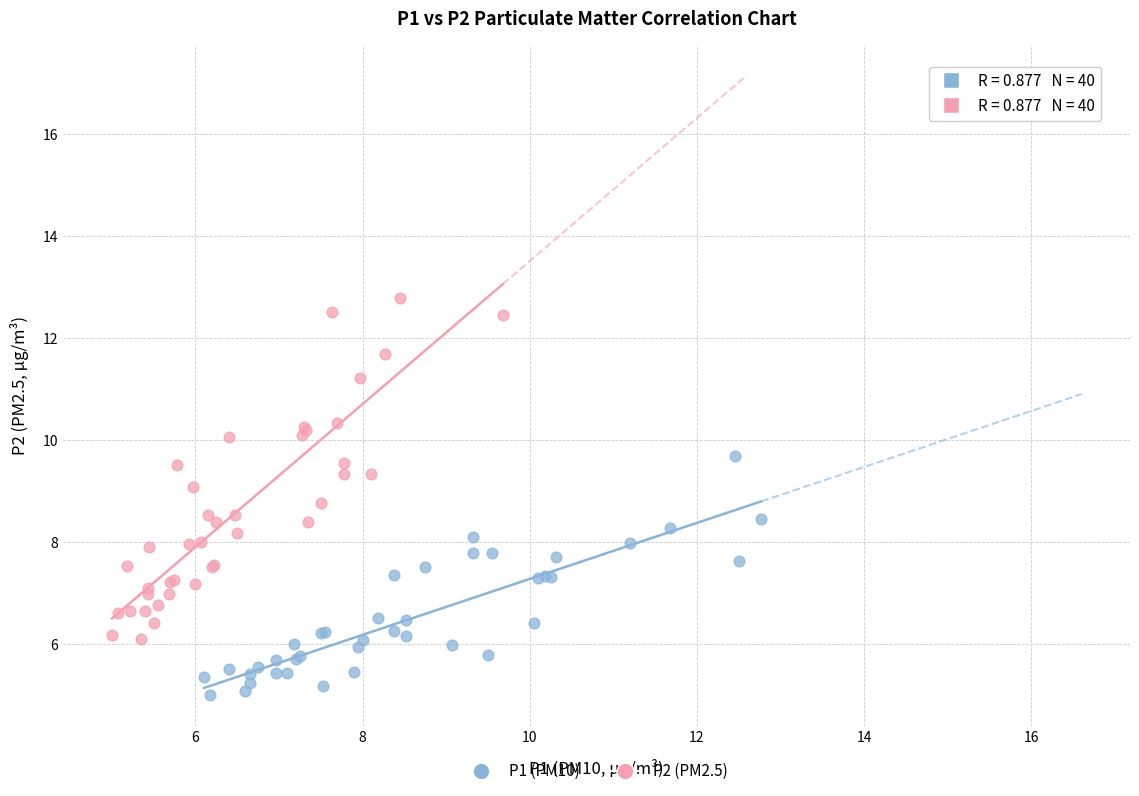

Which series reaches the maximum Y coordinate?

P2 (PM2.5)